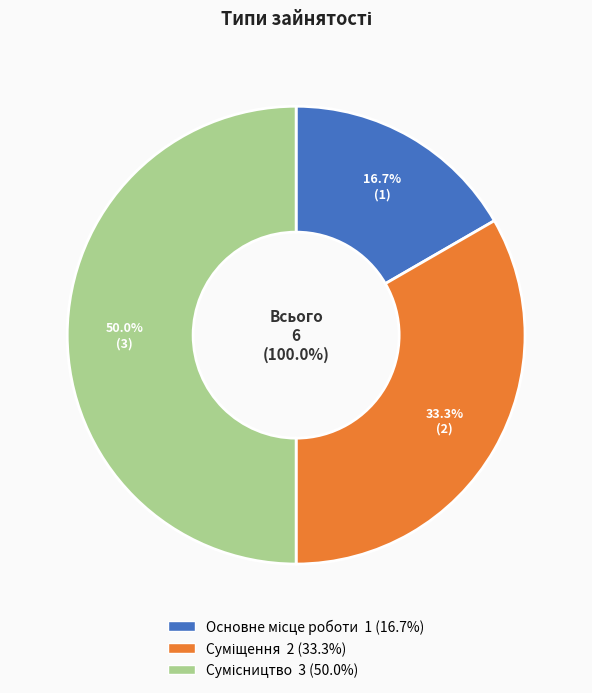

To the nearest percent, what portion does Сумісництво represent?

50%